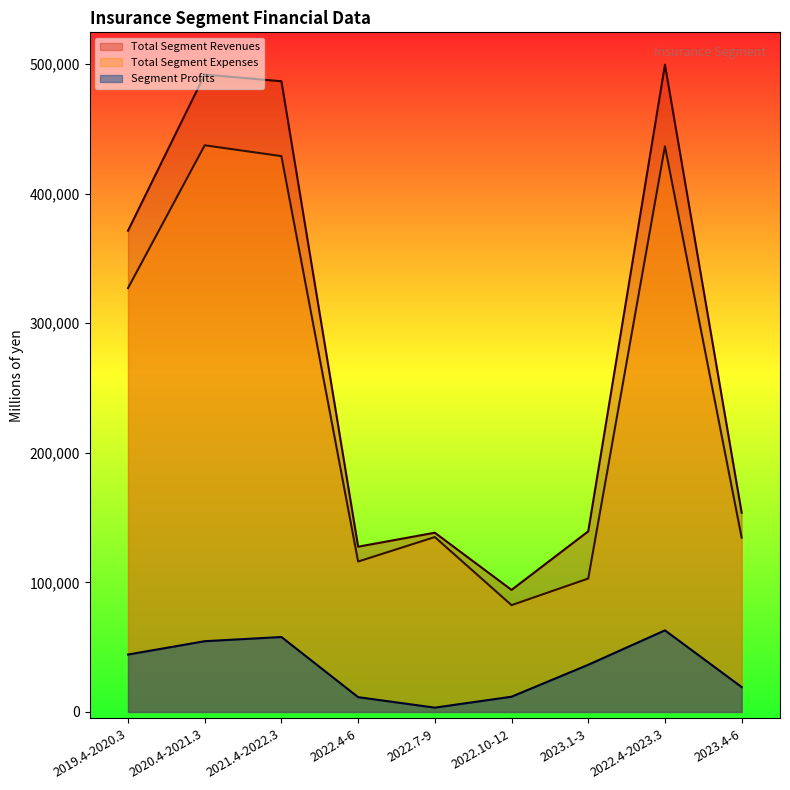

How many lines are shown in the chart?

3